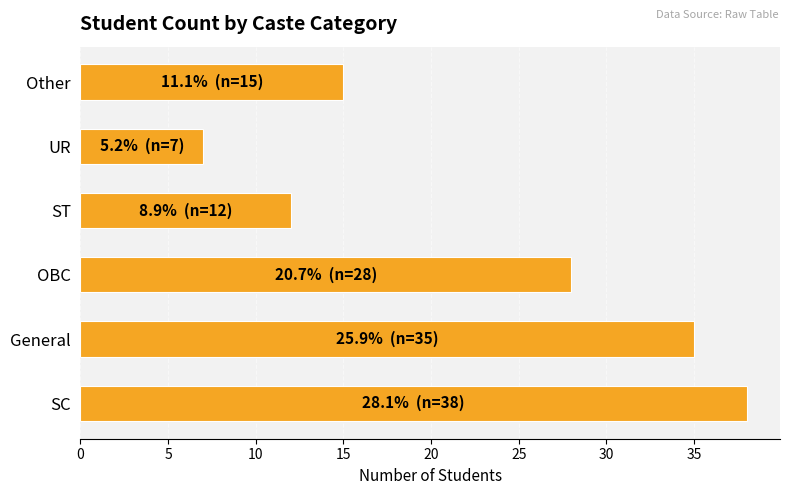

Are the bars horizontal?

Yes